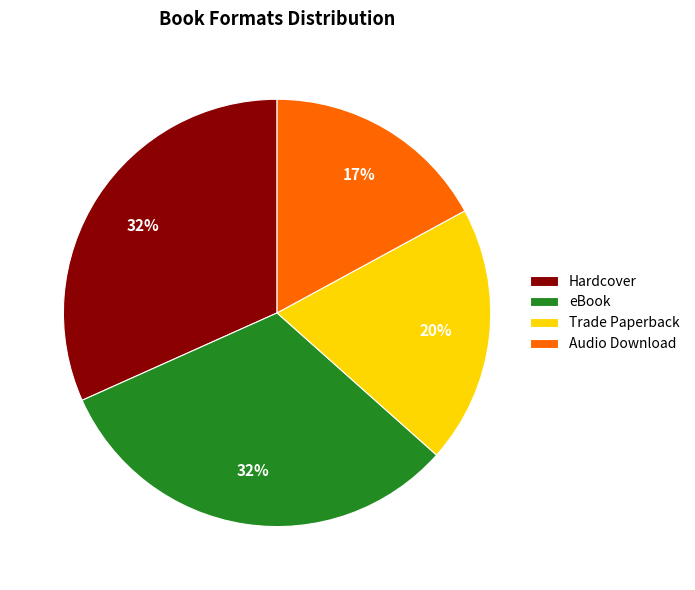

What is the smallest slice in the pie chart?

Audio Download